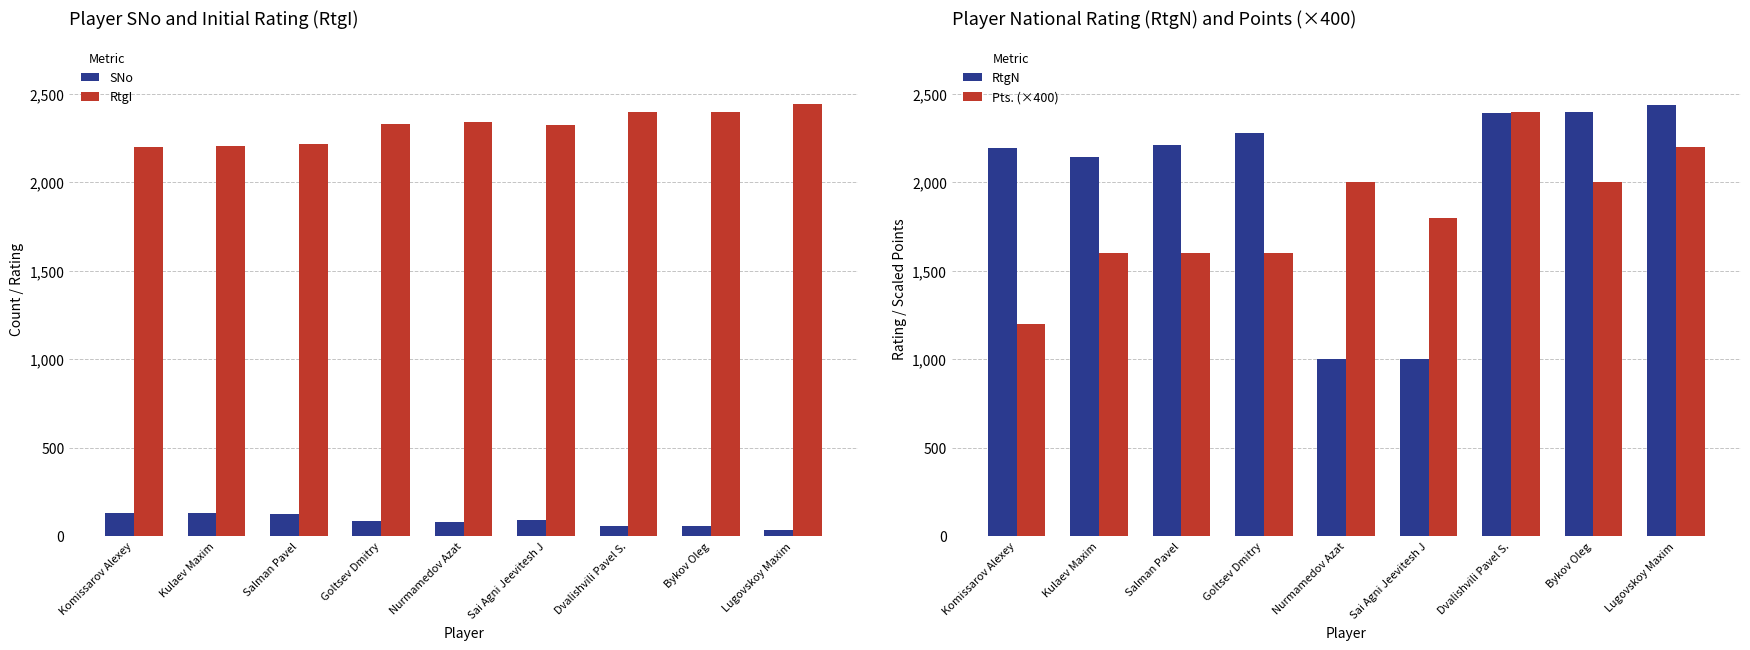

Rank the series at Lugovskoy Maxim from lowest to highest value.

SNo, Pts. (×400), RtgN, RtgI